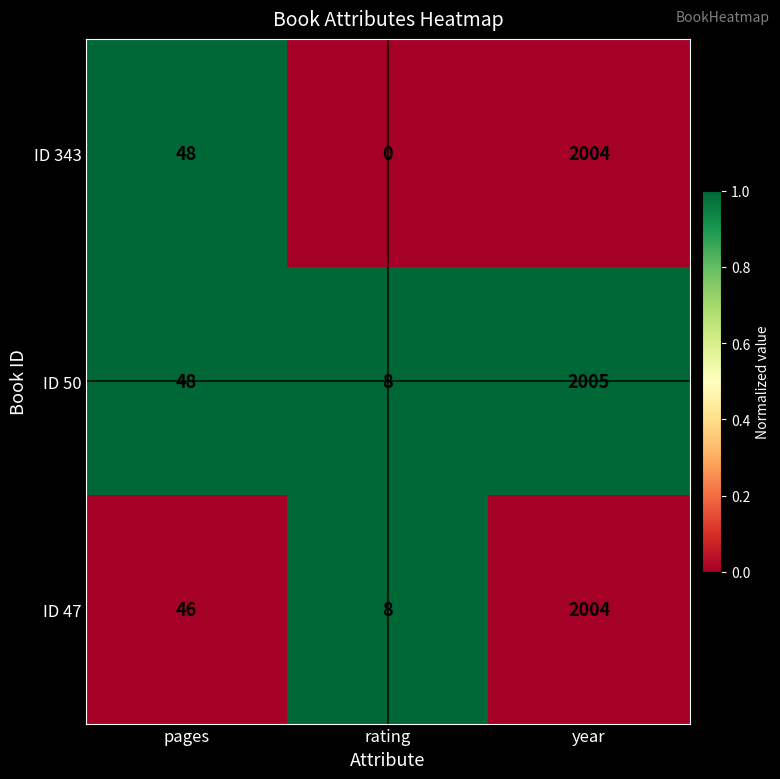

Where is ID 343 nearest to the value 1002?

pages